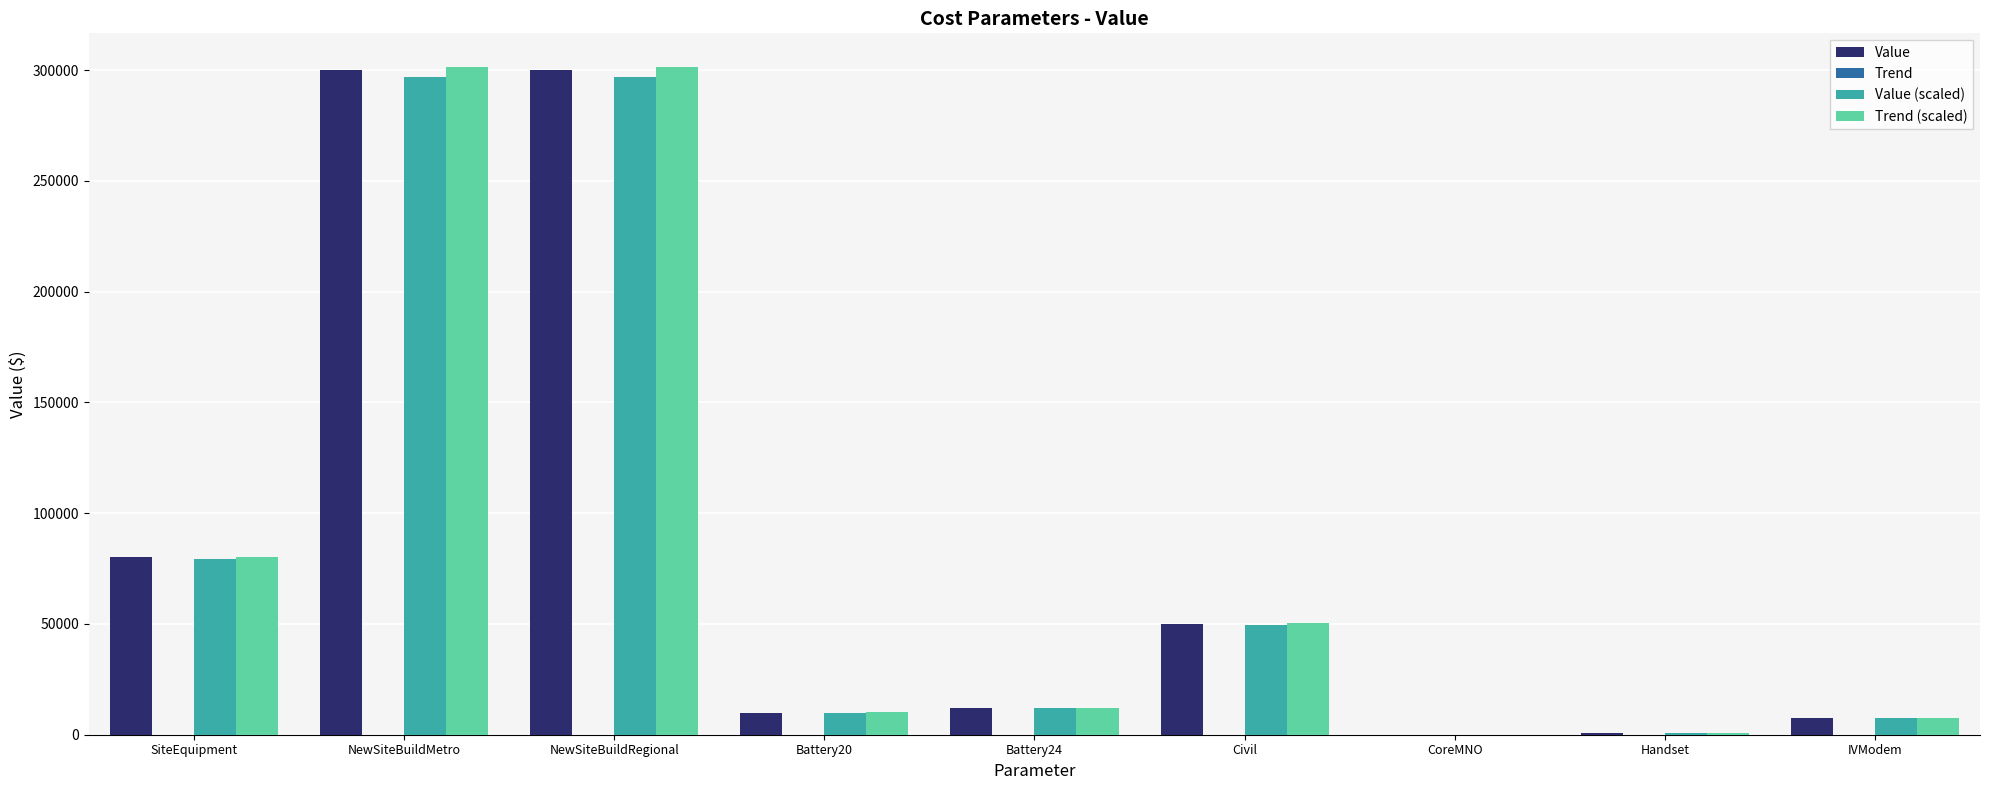

What is the spread (max minus min) of values at Battery20?

150.0